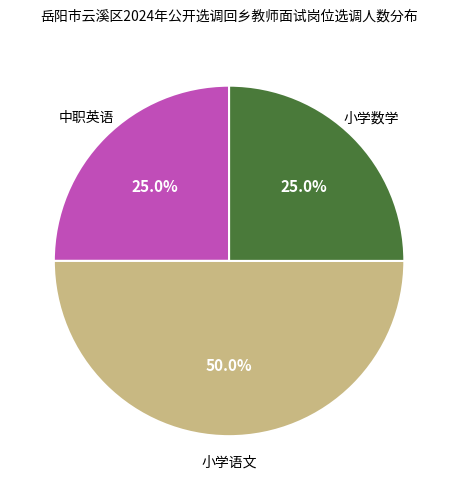

How many segments does this pie chart have?

3